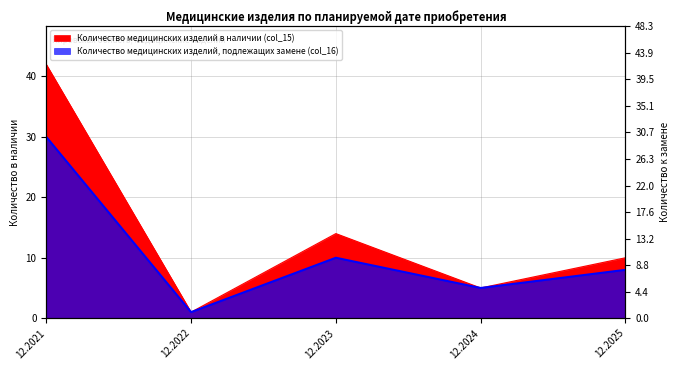

True or false: Количество медицинских изделий, подлежащих замене (col_16) has more than 2 interior local peaks.

False